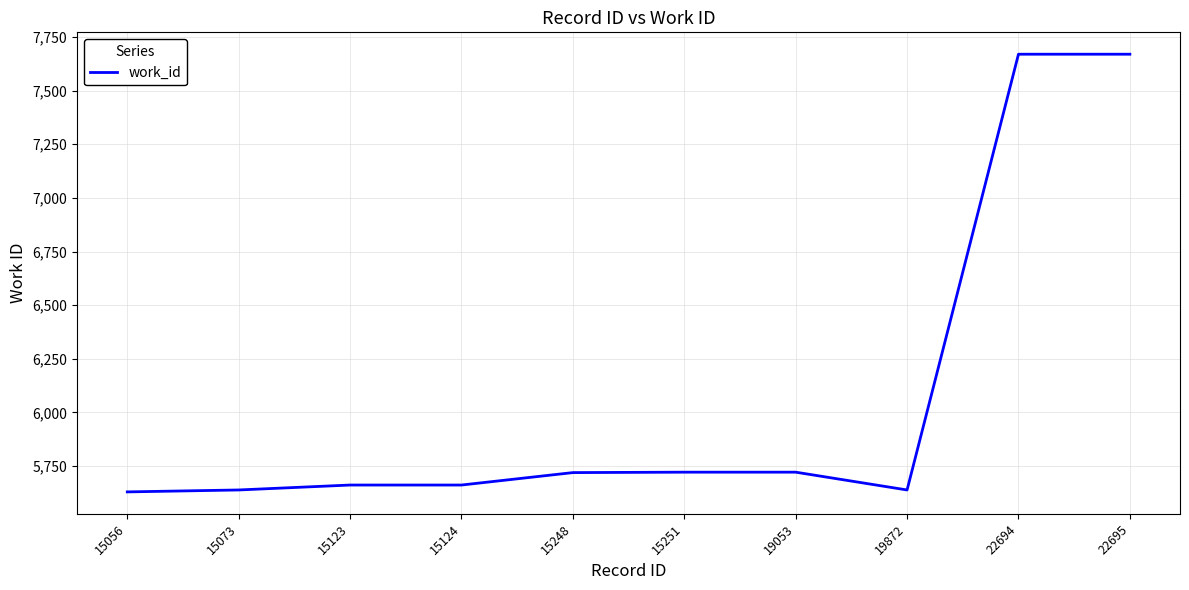

What is the ratio of the value at 15123 to the value at 15073?

1.0